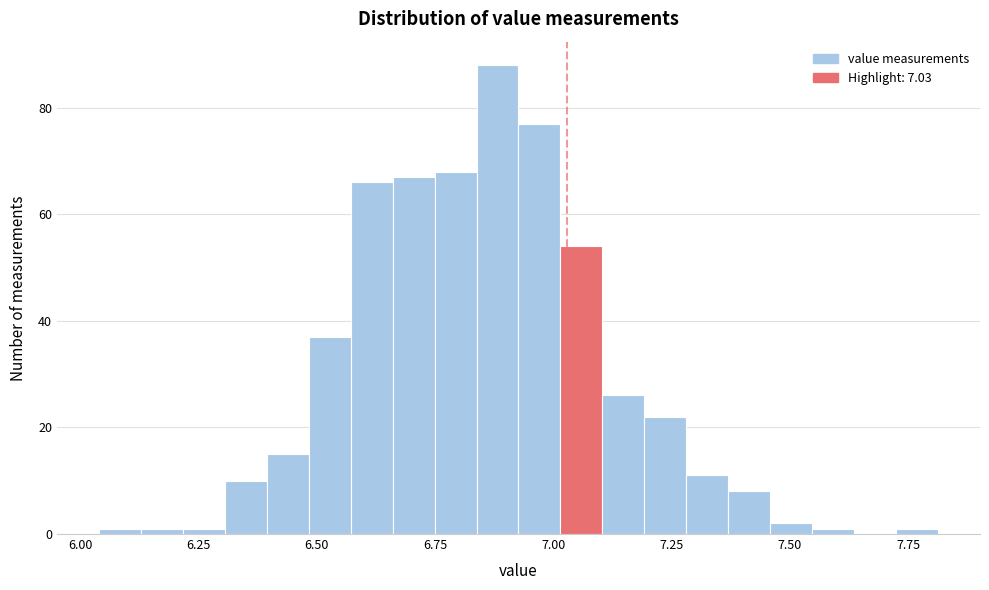

Read against the x-axis, roughly where is the centre of the tallest bar?

6.90